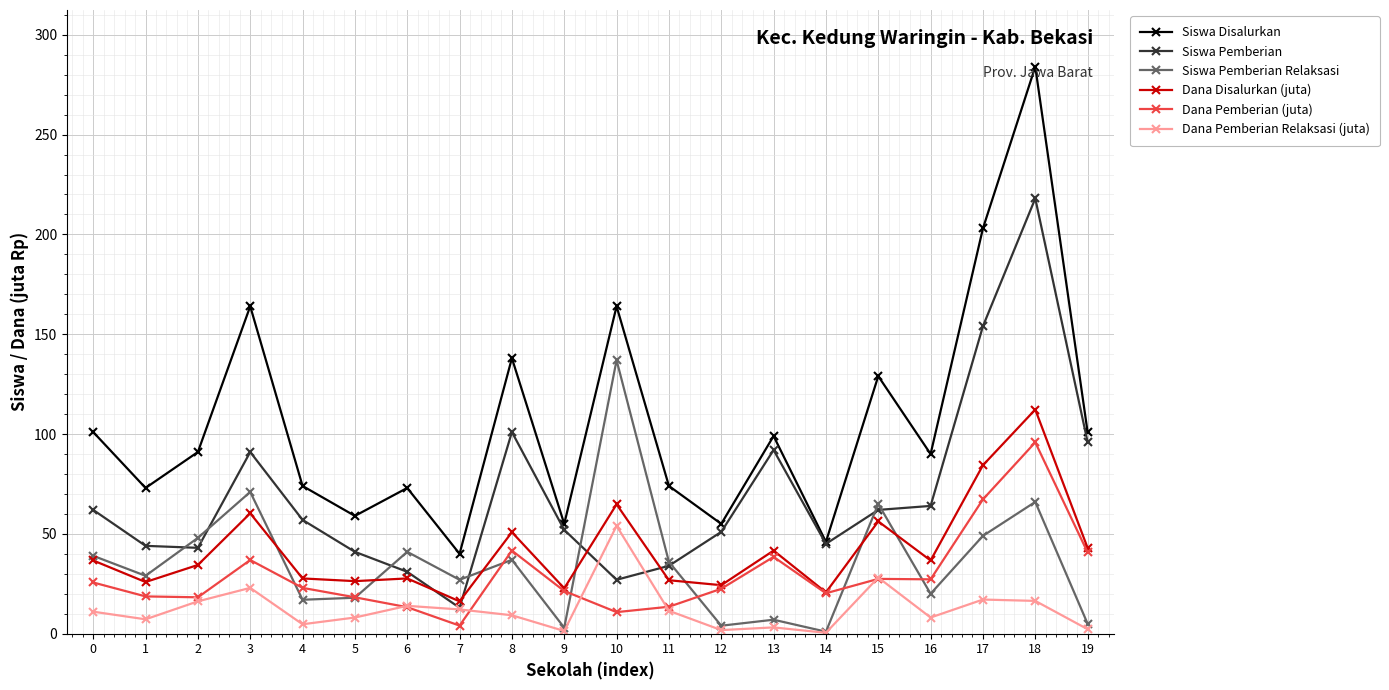

True or false: Siswa Pemberian and Dana Pemberian (juta) cross at least once.

False